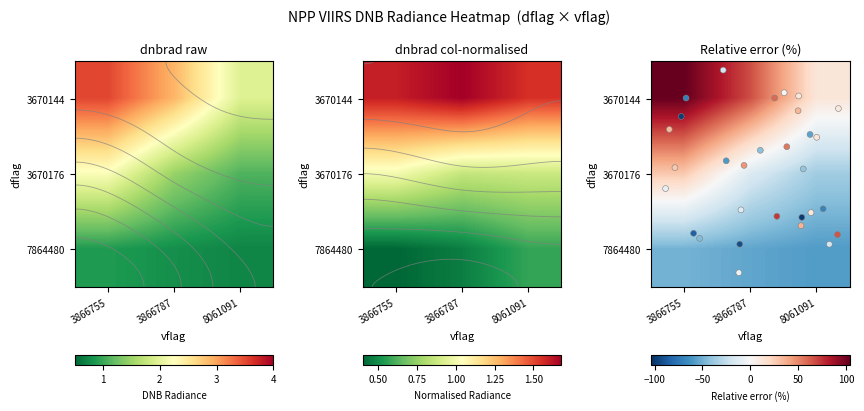

What is the sum of the 7864480 values at 8061091 and 3866755?

-107.3